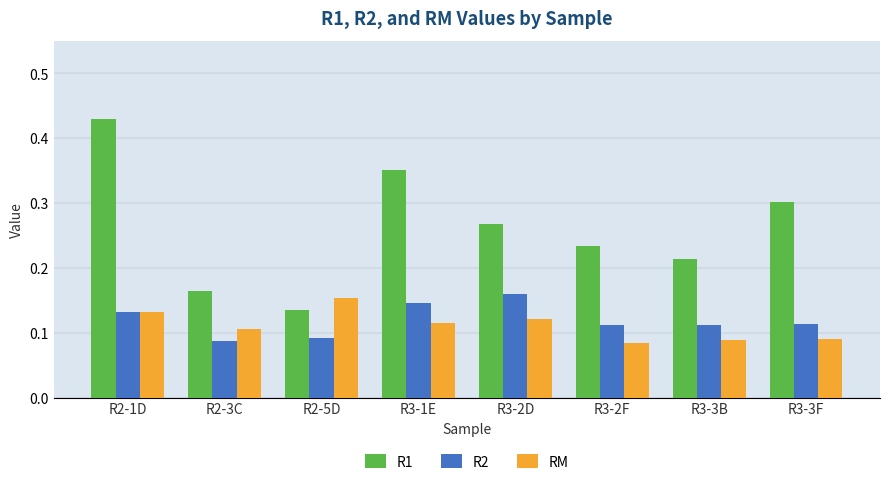

Which category has the highest value in the RM series?

R2-5D